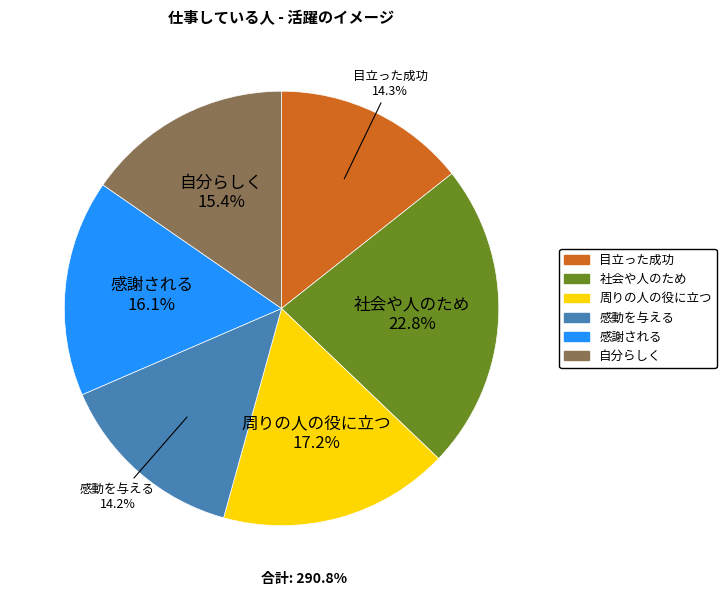

Which slice is the largest?

社会や人のため